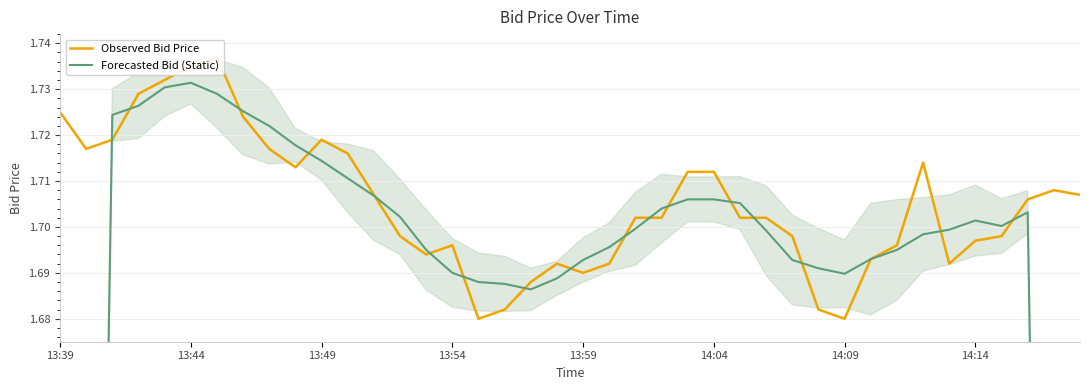

What value does the Observed Bid Price series have at 22?

1.7